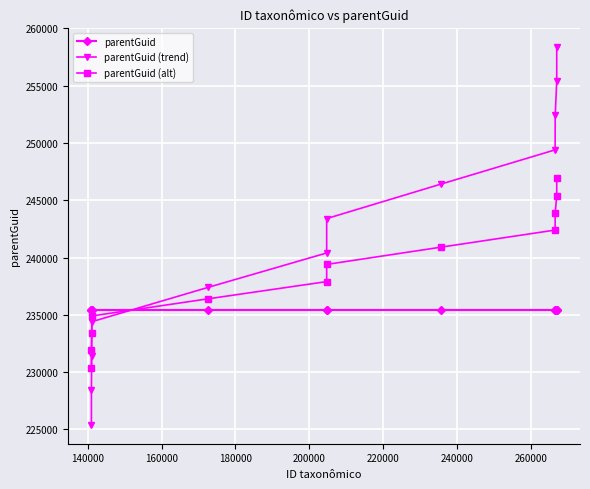

Which series has the largest total across all categories?

parentGuid (trend)